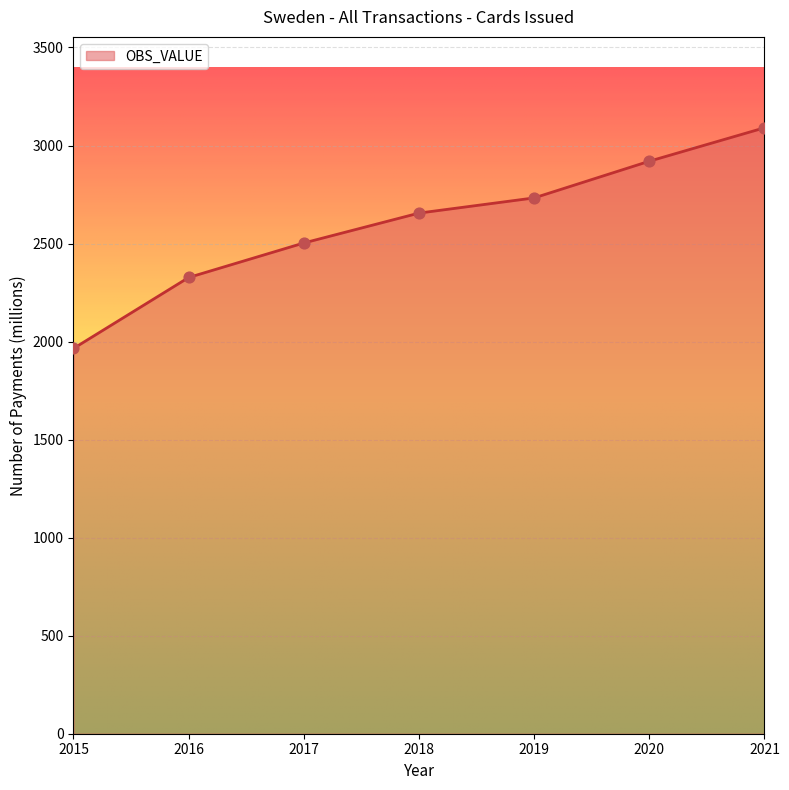

Approximately how many times larger is the value at 2017 compared to 2020?

0.9